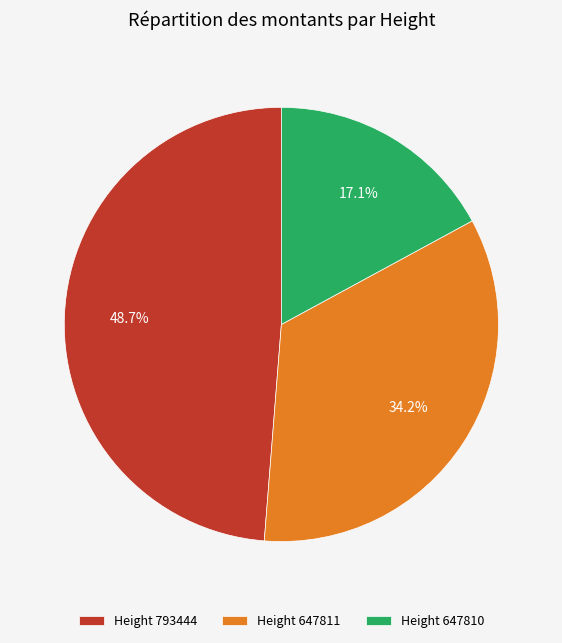

Combined, do Height 647811 and Height 793444 account for over 50%?

Yes